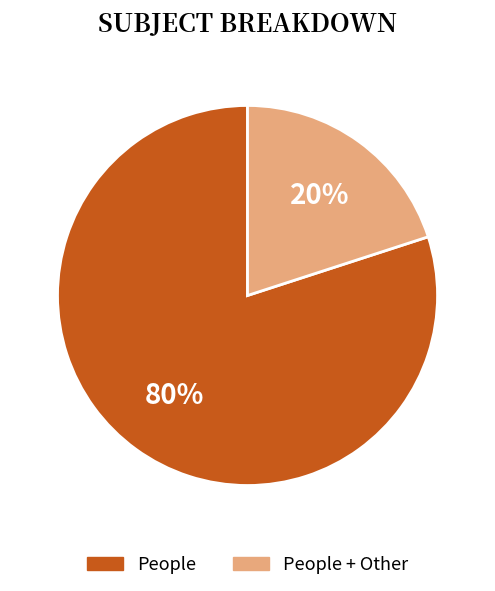

Which category has the smallest portion of the pie?

People + Other